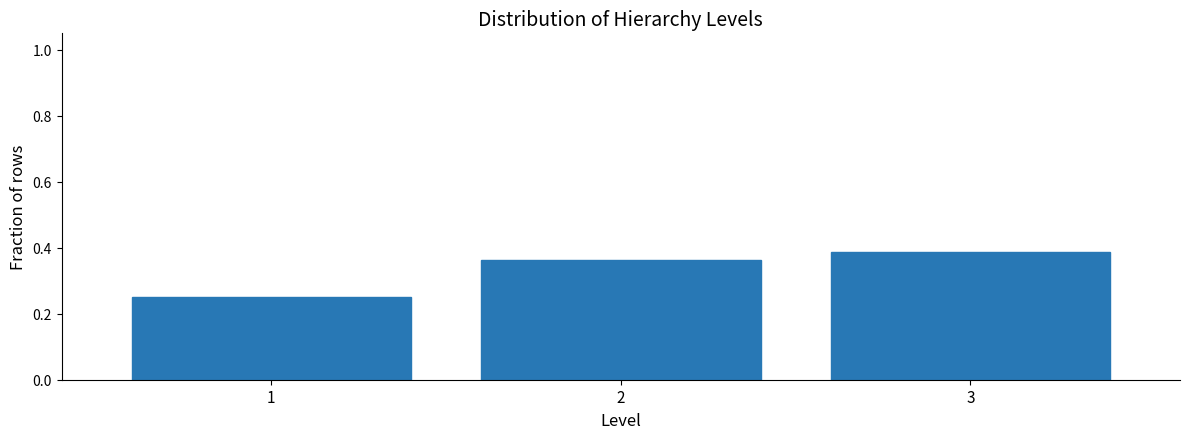

Reading left to right, transcribe this chart: for each bar, give the range it covers on the x-axis and its height. The values are not printed on the chart, so give them approximately, as read against the axis.

0.5 to 1.5: 0.26
1.5 to 2.5: 0.36
2.5 to 3.5: 0.38